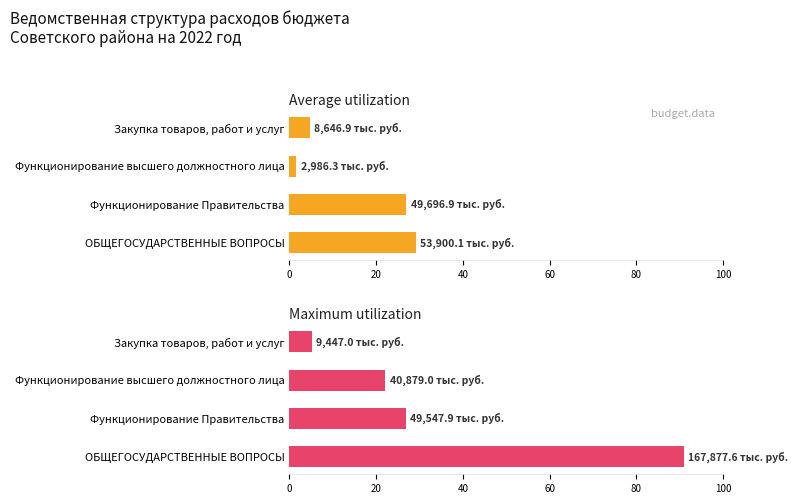

Which series has the largest total across all categories?

Maximum utilization